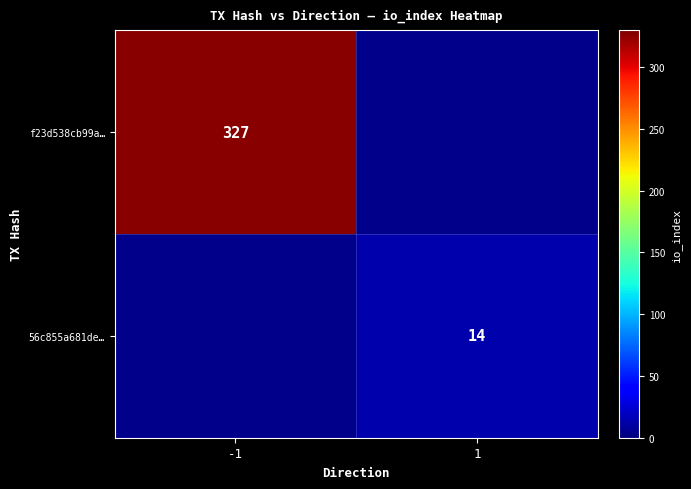

The value of 56c855a681de… at 1 is 8. True or false?

False